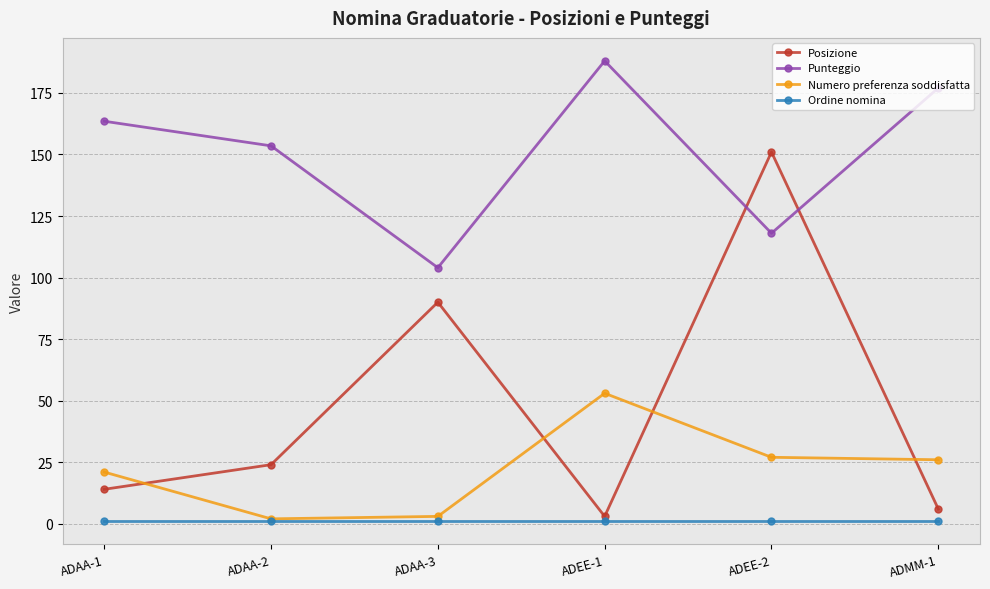

What is the minimum value for Punteggio?

104.0